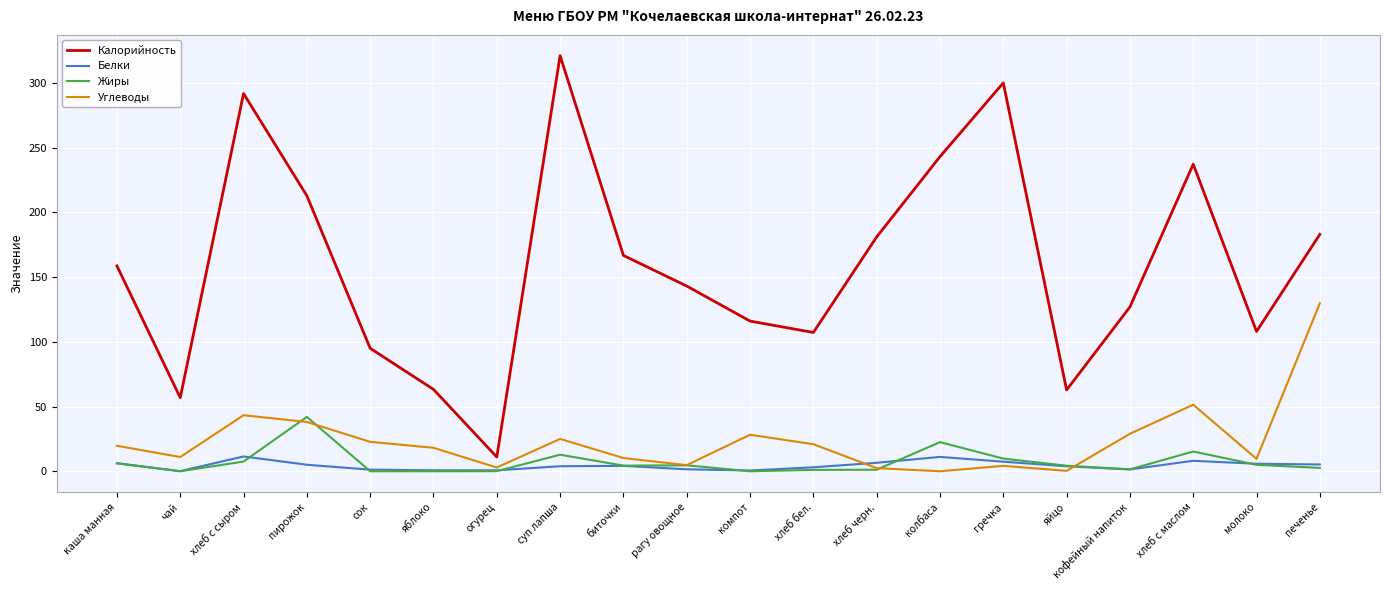

How many lines are shown in the chart?

4